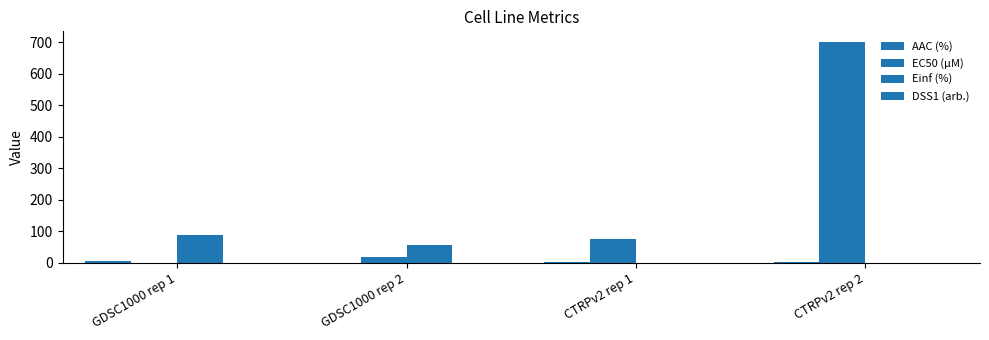

Rank the categories by EC50 (µM) value from highest to lowest.

CTRPv2 rep 2, CTRPv2 rep 1, GDSC1000 rep 2, GDSC1000 rep 1